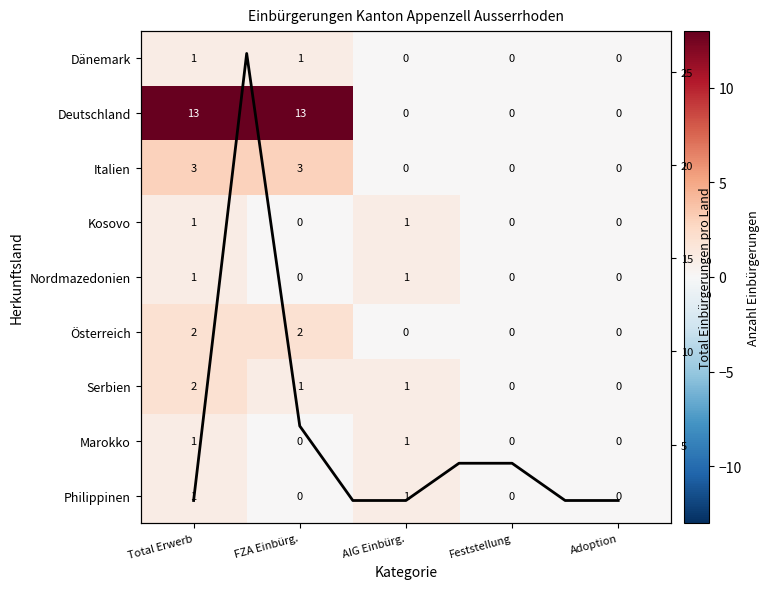

Reading left to right, transcribe all the data shown in this chart.

Dänemark: 1	1	0	0	0
Deutschland: 13	13	0	0	0
Italien: 3	3	0	0	0
Kosovo: 1	0	1	0	0
Nordmazedonien: 1	0	1	0	0
Österreich: 2	2	0	0	0
Serbien: 2	1	1	0	0
Marokko: 1	0	1	0	0
Philippinen: 1	0	1	0	0